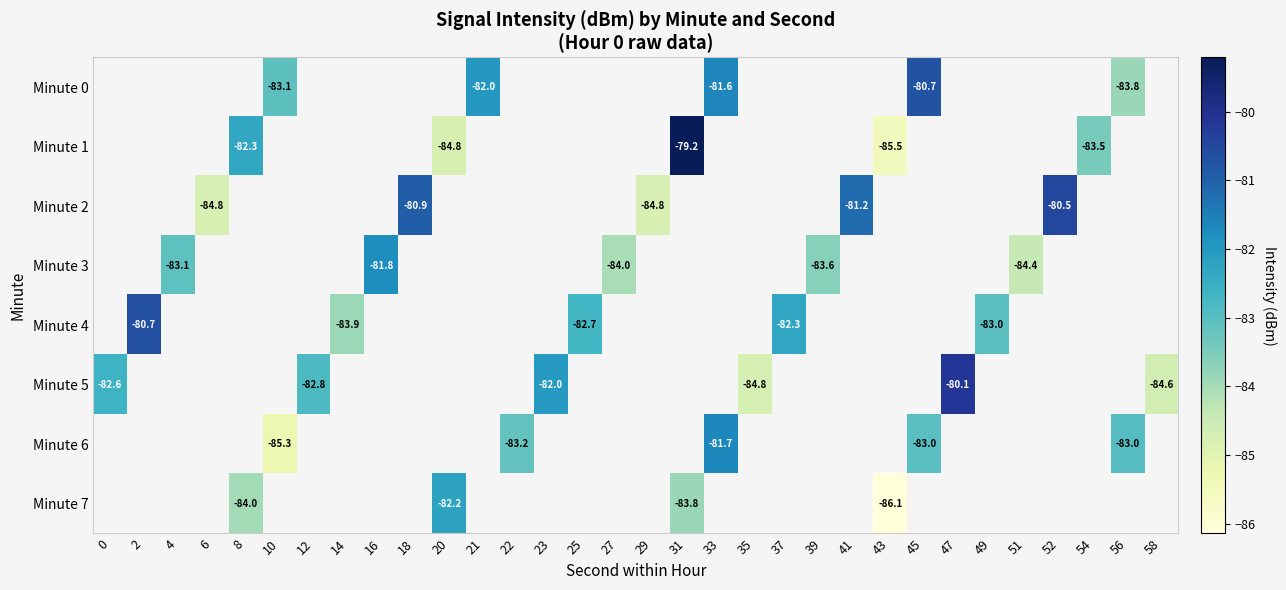

What is the minimum value shown in the chart?

-86.1